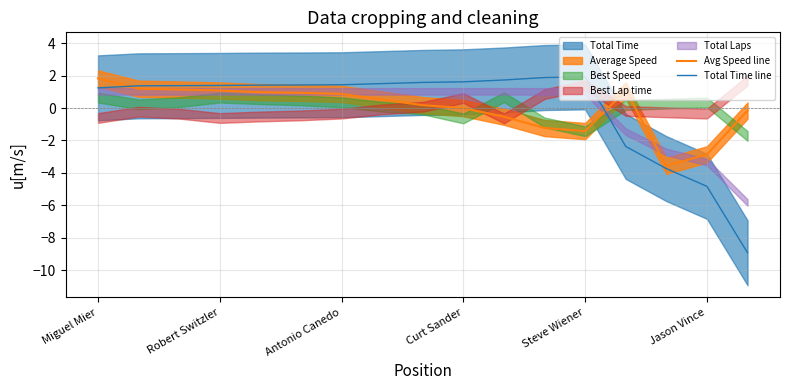

What is the sum of the Avg Speed line values at Miguel Mier and Jason Vince?

-1.0